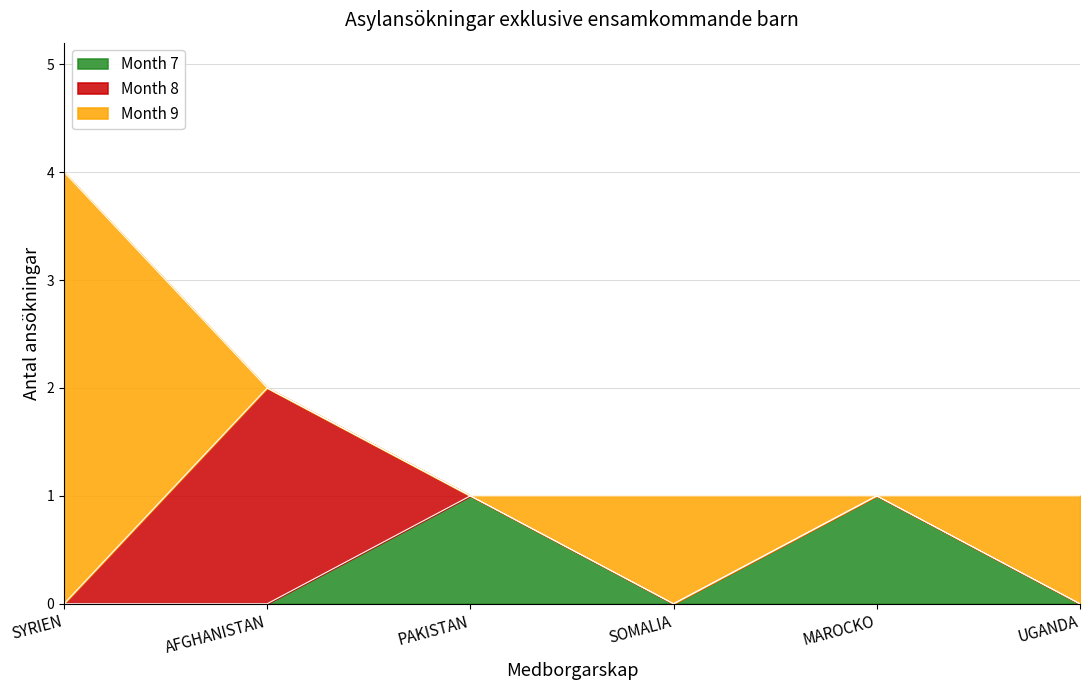

Between MAROCKO and AFGHANISTAN, which is larger?

MAROCKO